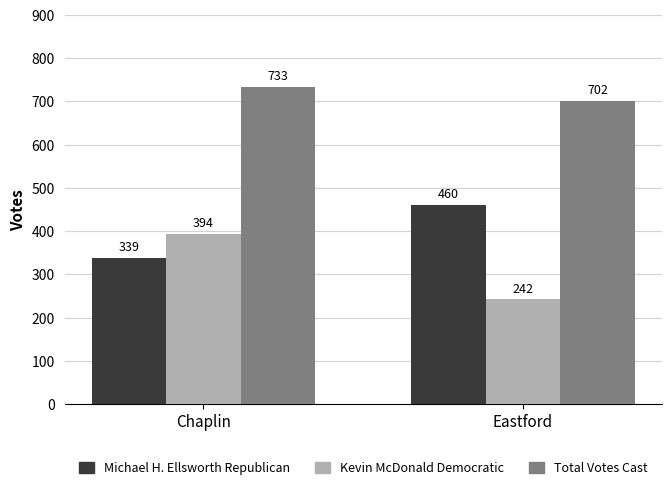

The value of Michael H. Ellsworth Republican at Eastford is 292. True or false?

False